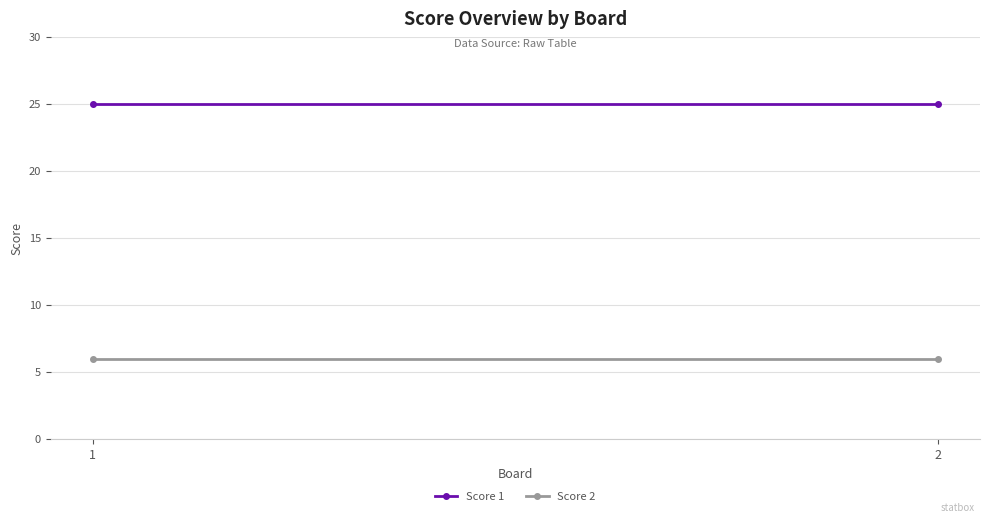

What is the spread (max minus min) of values at 2?

19